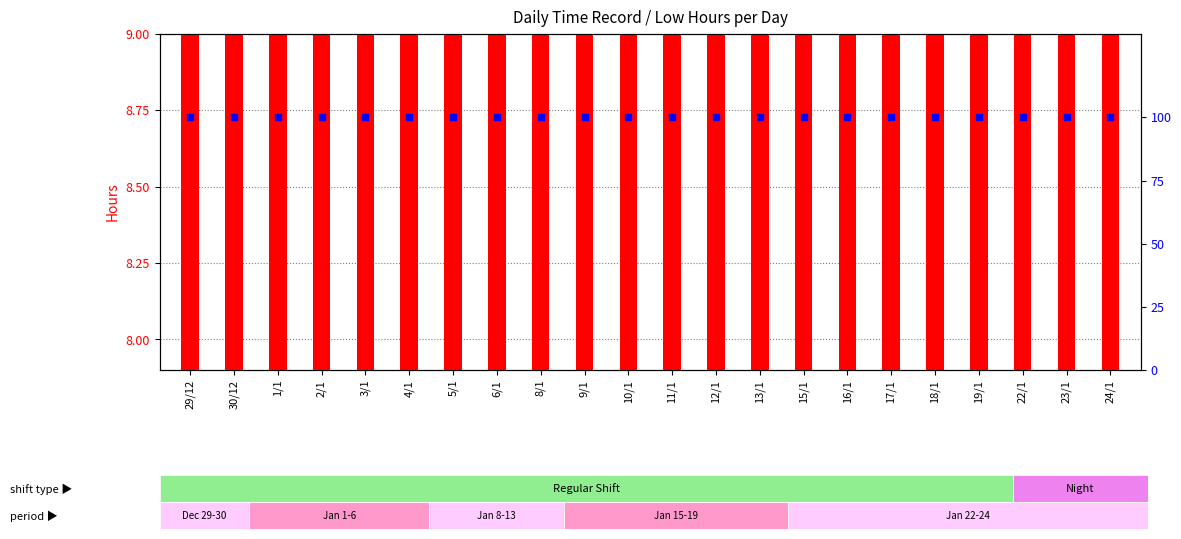

At how many categories does at least one series exceed 26?

22